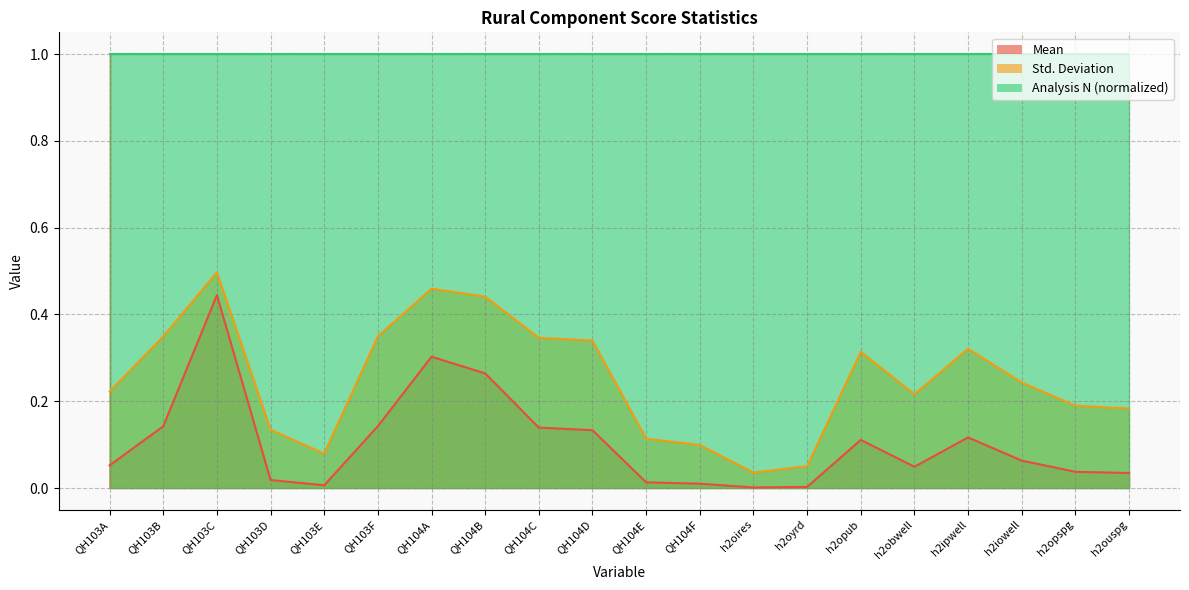

The value of Std. Deviation at QH103D is 0.1. True or false?

True